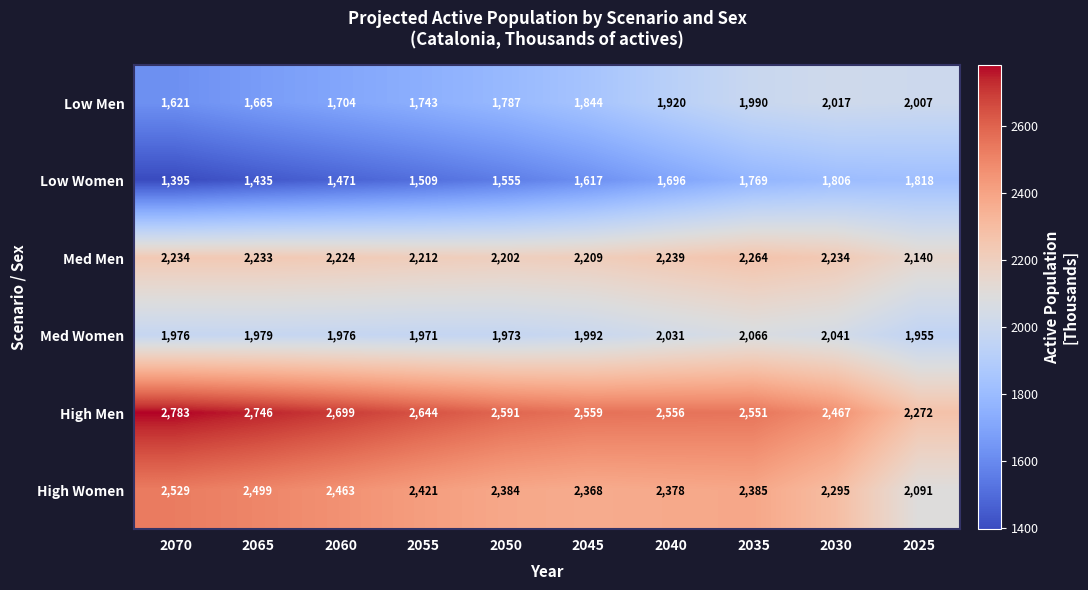

What is the spread (max minus min) of values at 2025?

454